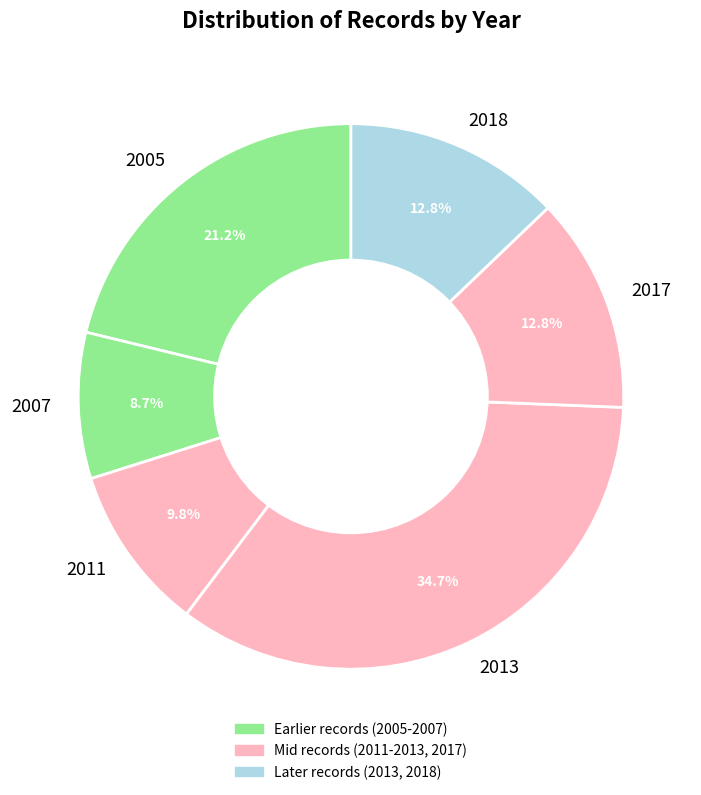

Which slice is the smallest?

2007